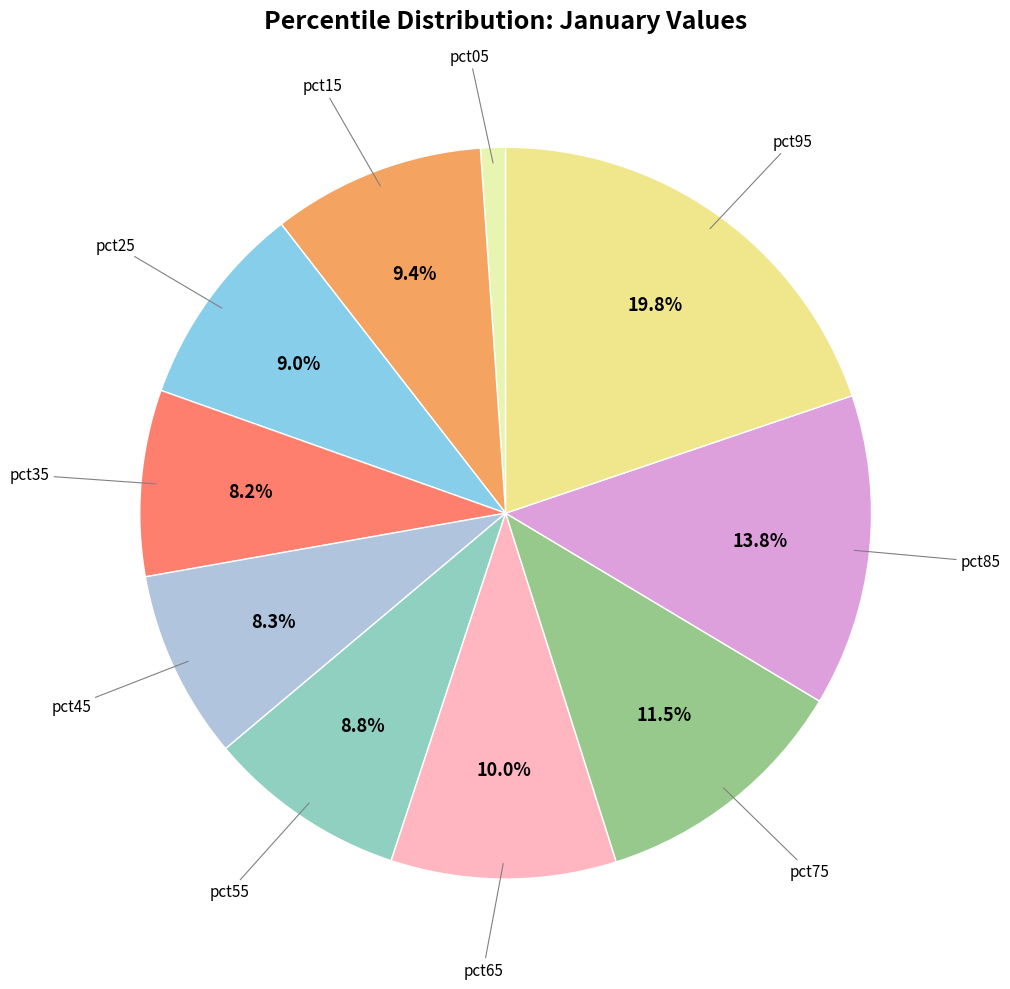

Count the number of slices in the pie.

10